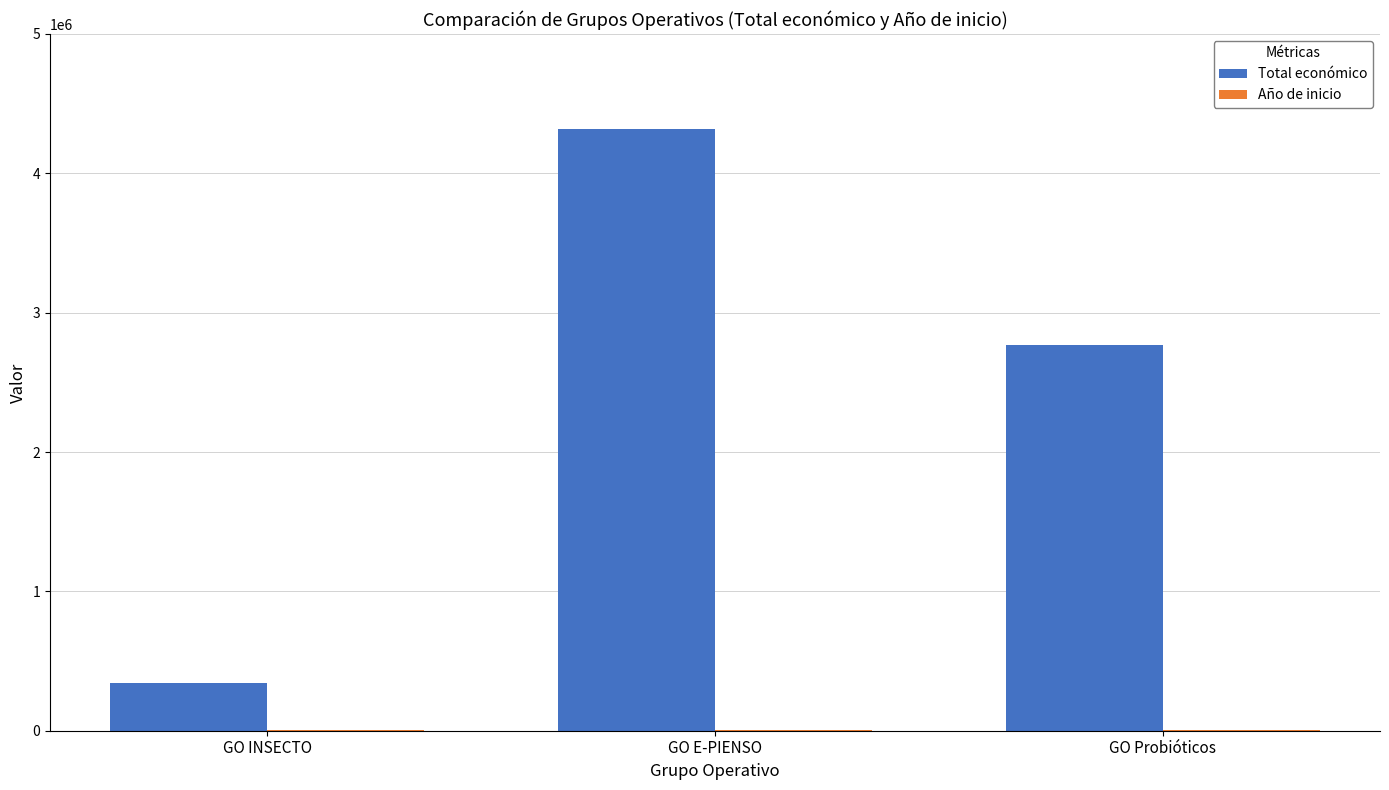

Between GO E-PIENSO and GO Probióticos, which series saw the biggest shift?

Total económico